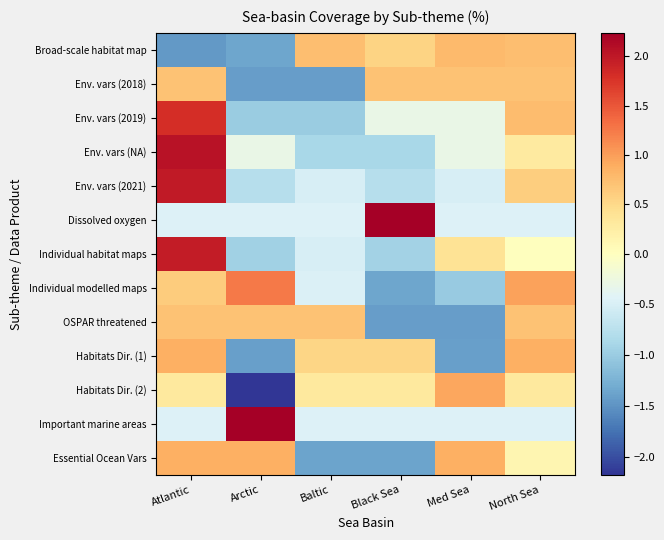

What is the total value across all series at Baltic?

-4.7